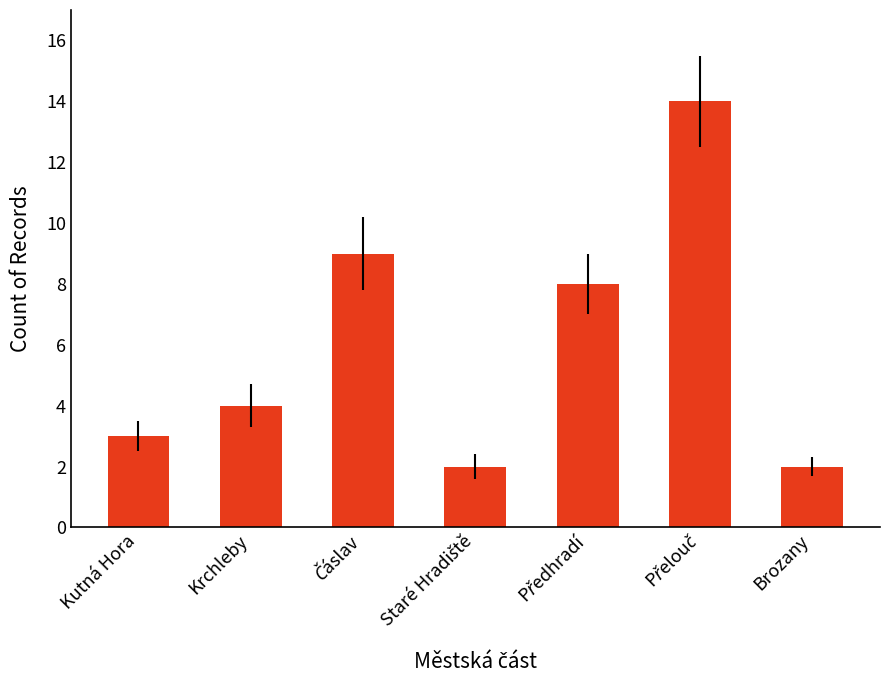

What is the change in value from Kutná Hora to Krchleby?

+1